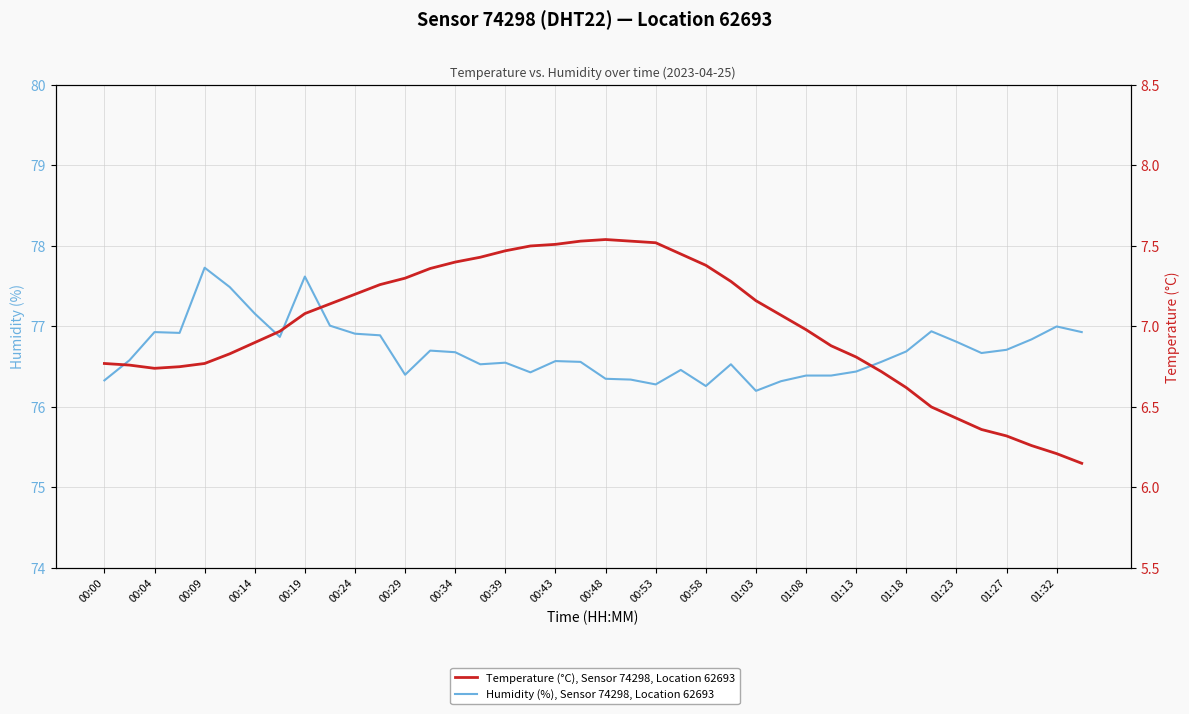

Between 35 and 36, which is larger?

36